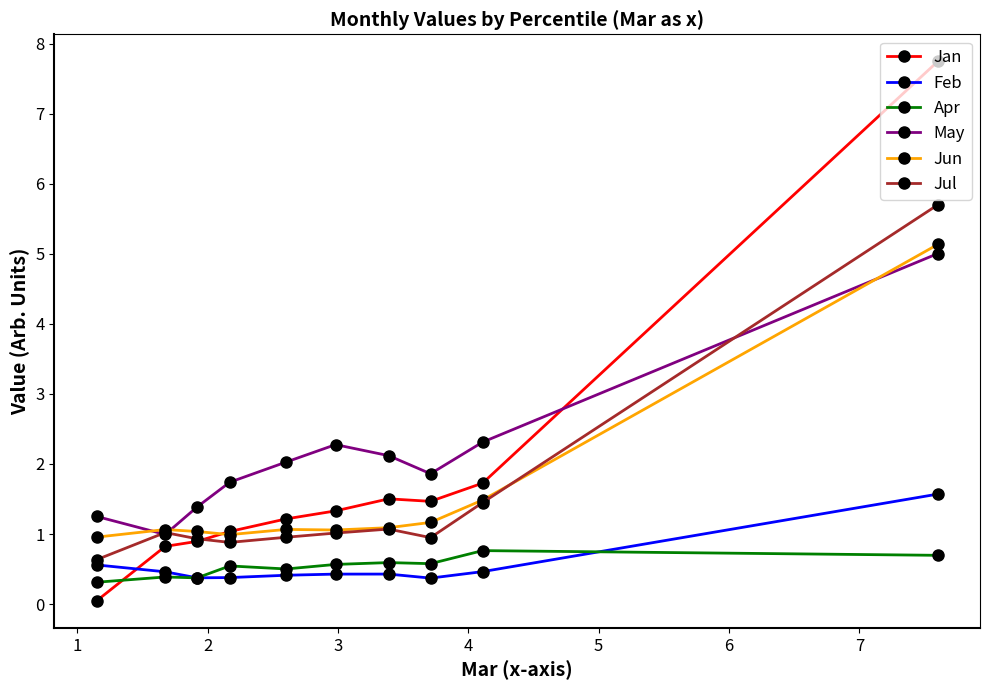

How many lines are shown in the chart?

6